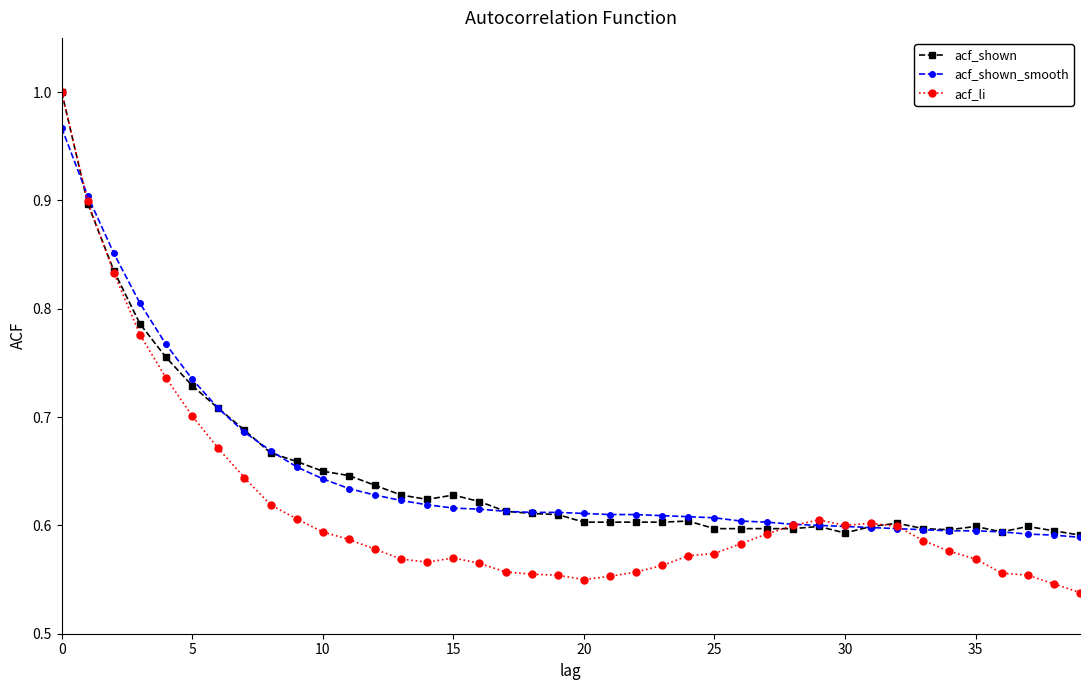

What is the sum of all acf_li values?

24.7